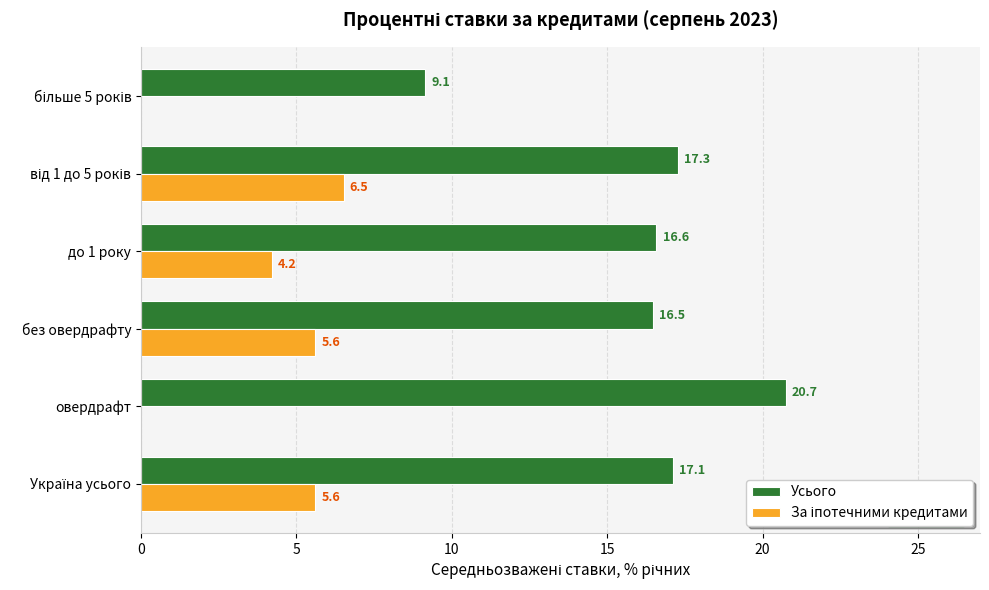

Where is Усього nearest to the value 14?

без овердрафту